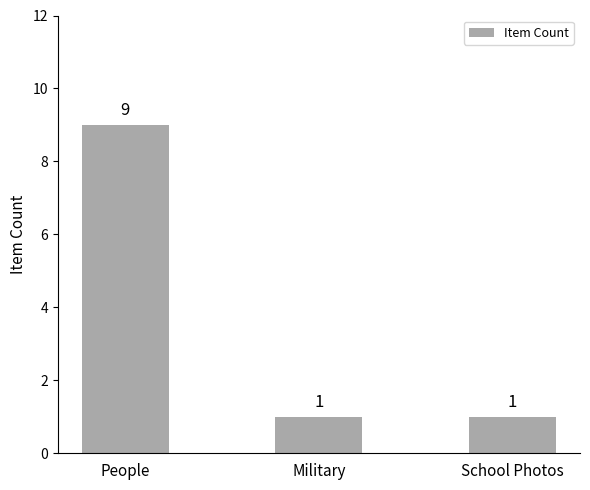

What value does the data have at Military?

1